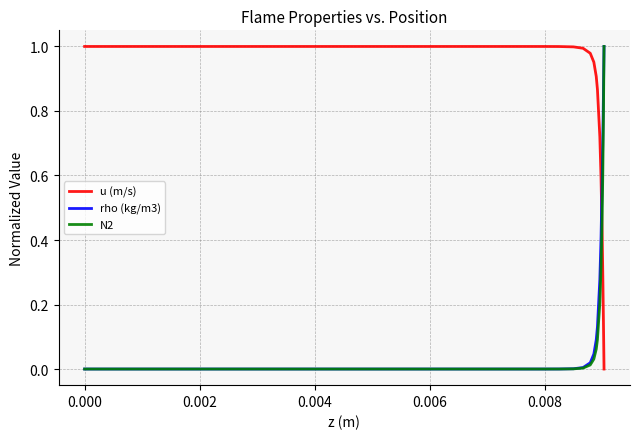

After their last crossing, which series has the higher values: u (m/s) or rho (kg/m3)?

rho (kg/m3)